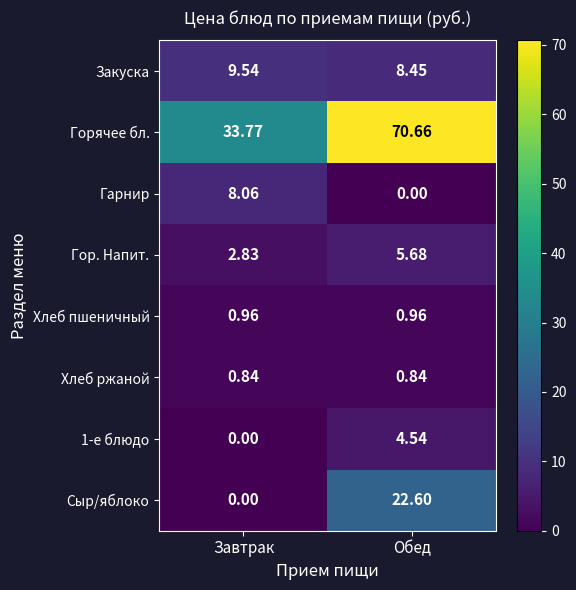

Which series has the widest spread of values?

Горячее бл.